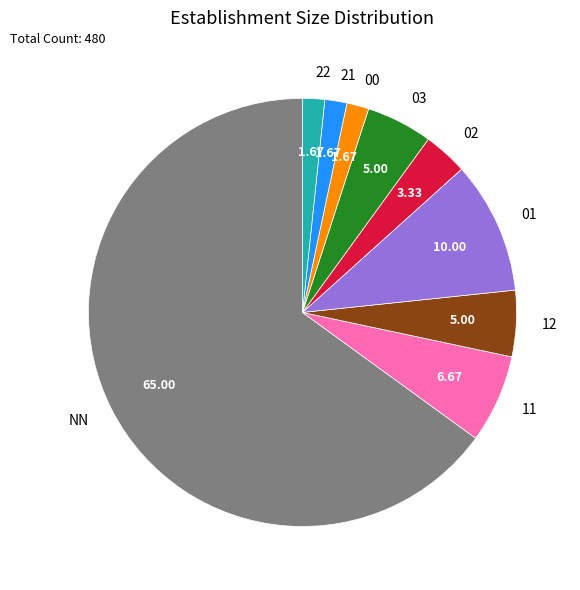

Is the sum of 12 and 11 greater than half?

No